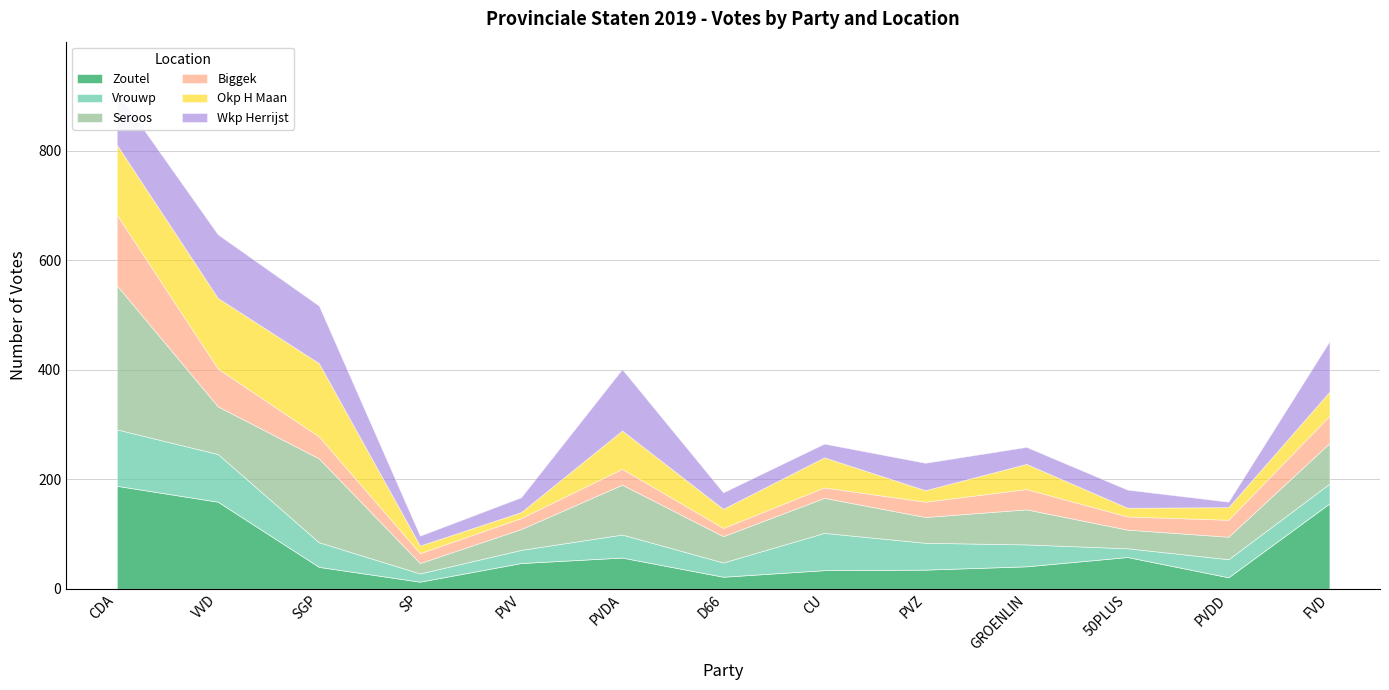

Rank the series at PVZ from highest to lowest value.

Wkp Herrijst, Vrouwp, Seroos, Zoutel, Biggek, Okp H Maan